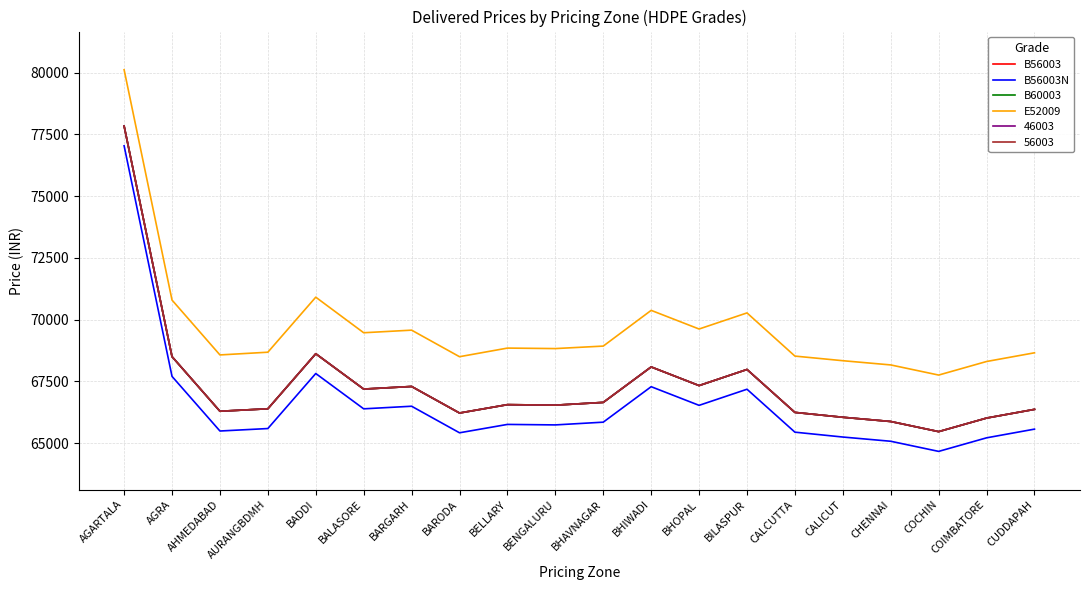

At which label does B60003 first exceed 66561?

AGARTALA